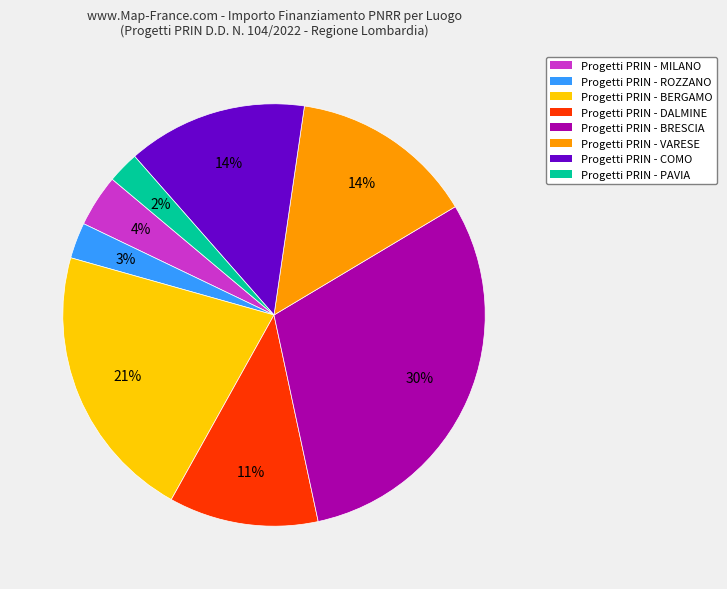

Is there a majority slice in this chart?

No